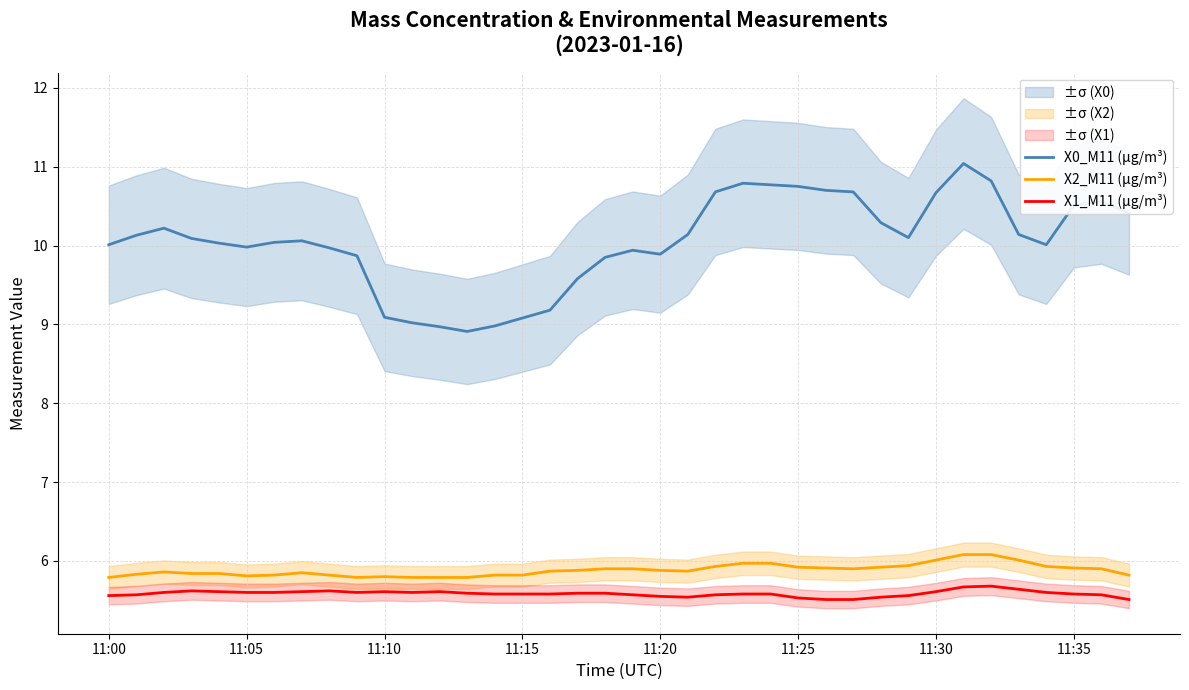

True or false: X1_M11 (μg/m³) and X2_M11 (μg/m³) cross at least once.

False